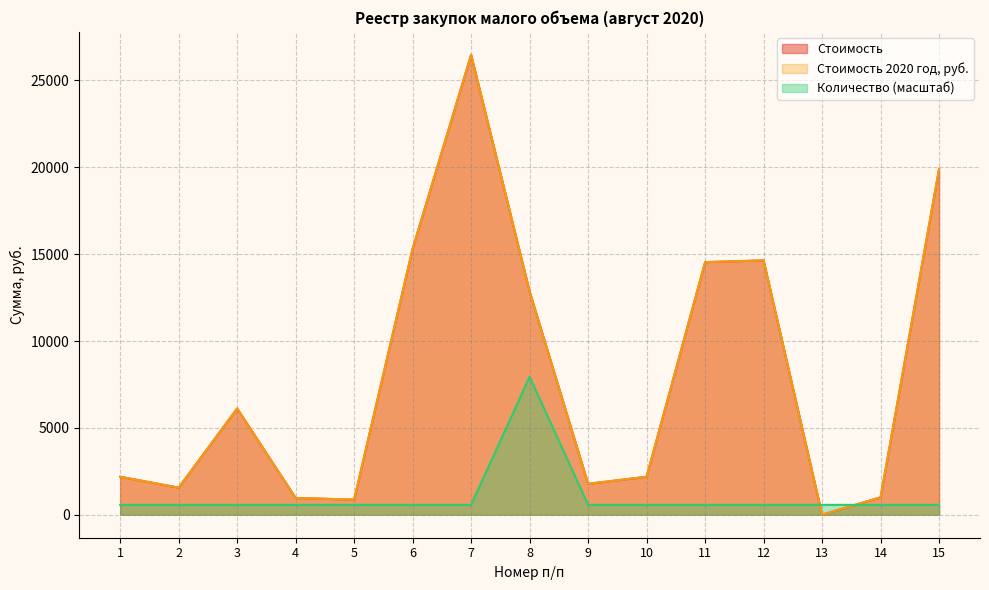

What is the maximum value shown in the chart?

26471.7